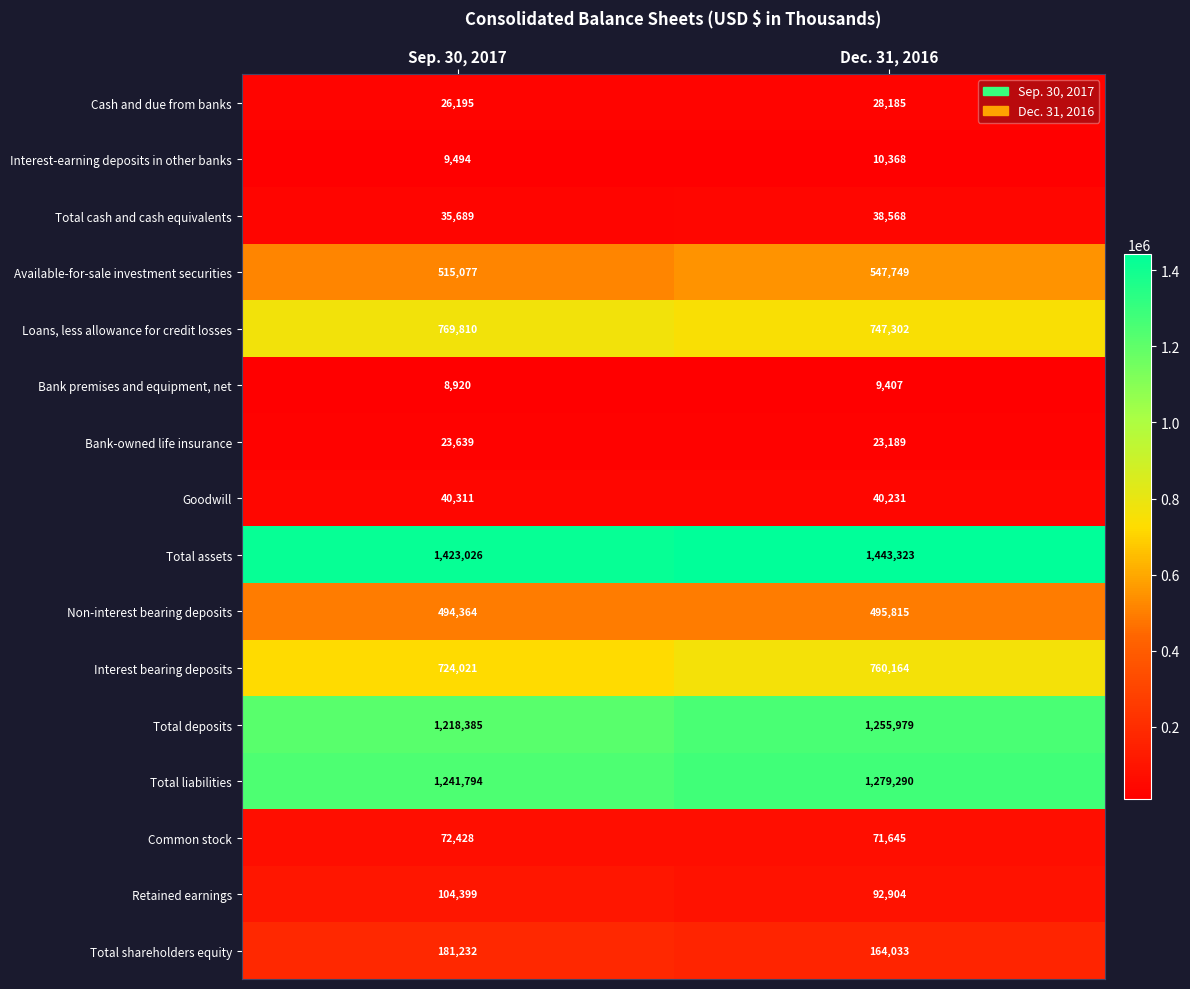

At which category is the sum across all series the highest?

Dec. 31, 2016